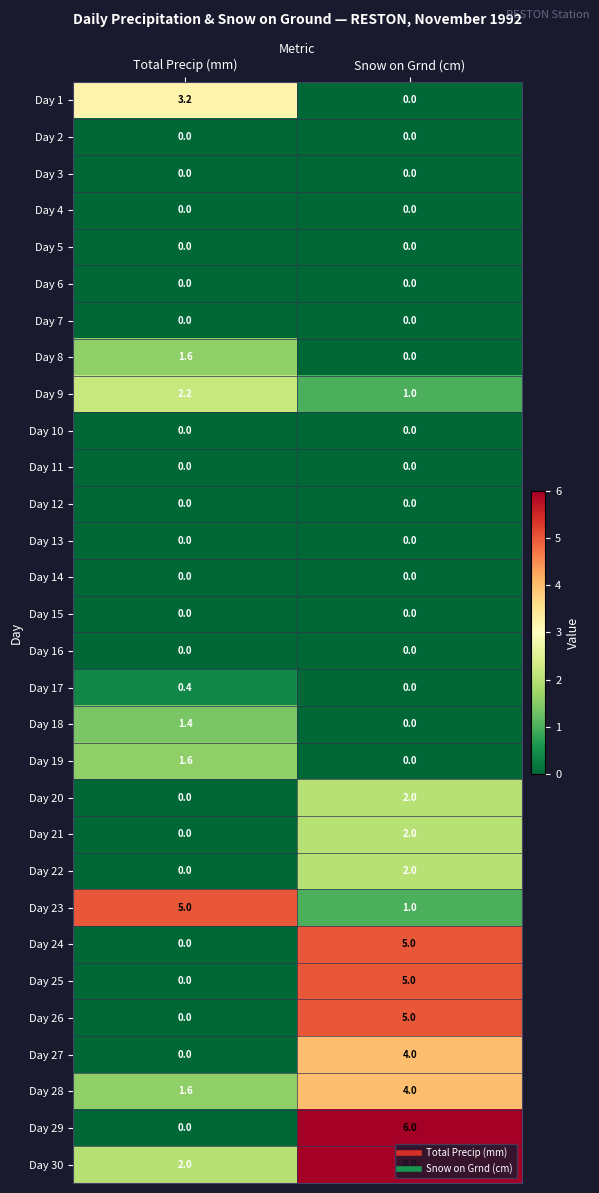

What is the maximum value shown in the chart?

6.0